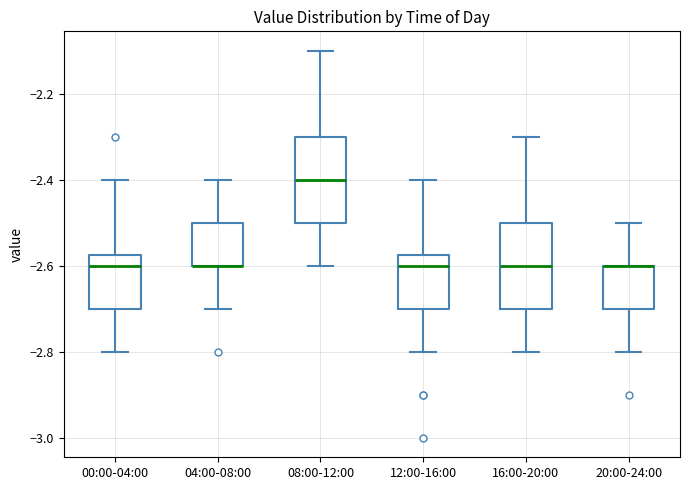

Reading left to right, transcribe this box plot: for each box, give where its median line is, the range the box spans, and where its two whiskers end, as read against the y-axis. The values are not printed on the chart, so give them approximately, as read against the axis.

00:00-04:00: median -2.60, box -2.70 to -2.58, whiskers -2.80 to -2.40
04:00-08:00: median -2.60 (drawn on the box's lower edge), box -2.60 to -2.50, whiskers -2.70 to -2.40
08:00-12:00: median -2.40, box -2.50 to -2.30, whiskers -2.60 to -2.10
12:00-16:00: median -2.60, box -2.70 to -2.58, whiskers -2.80 to -2.40
16:00-20:00: median -2.60, box -2.70 to -2.50, whiskers -2.80 to -2.30
20:00-24:00: median -2.60 (drawn on the box's upper edge), box -2.70 to -2.60, whiskers -2.80 to -2.50